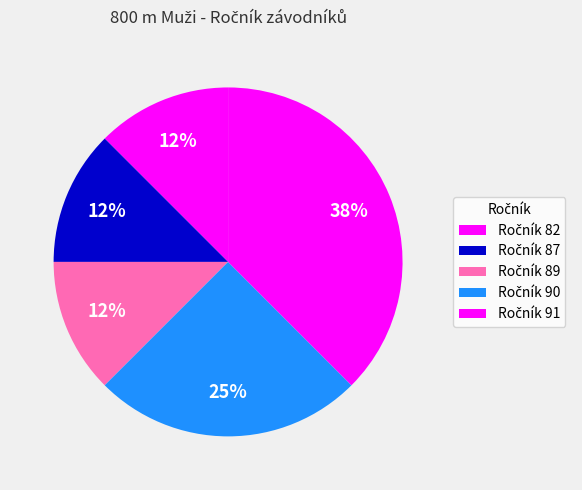

How many segments does this pie chart have?

5